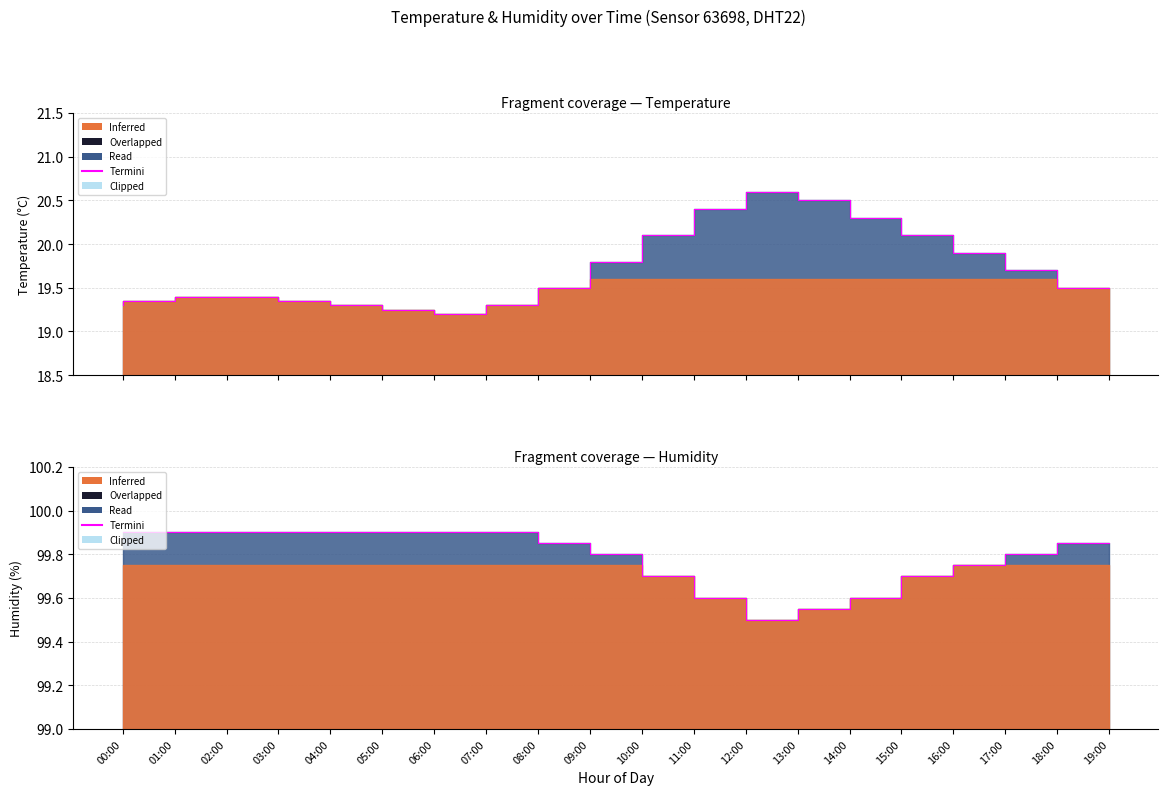

At which label is the value closest to 99?

13:00